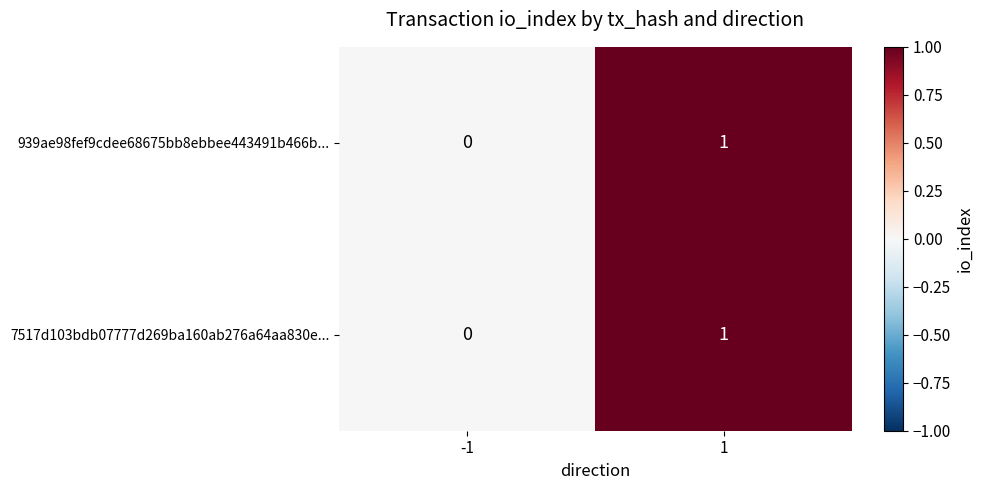

Is it true that 939ae98fef9cdee68675bb8ebbee443491b466b... equals 0 at -1?

True